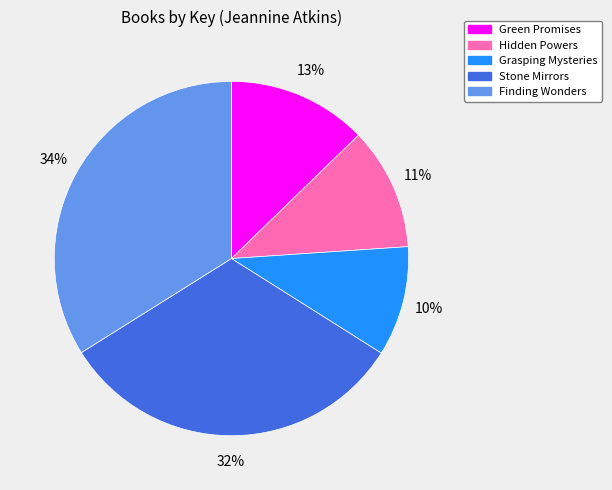

The Green Promises slice represents 2% of the pie. True or false?

False